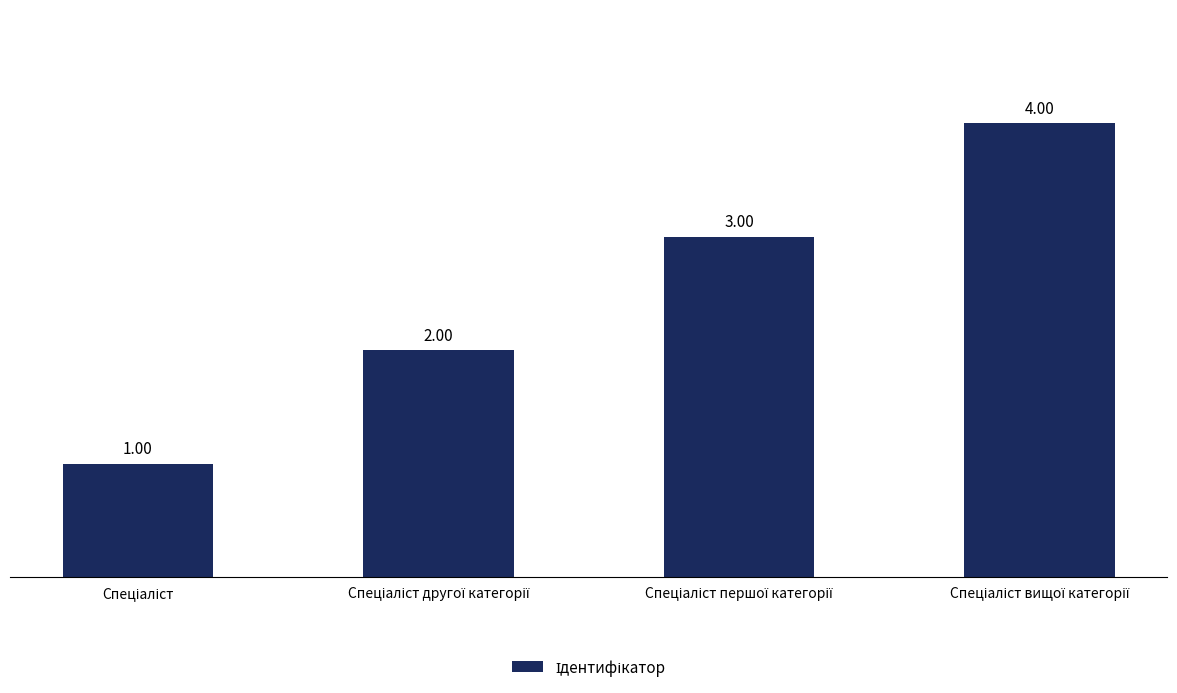

What is the difference between the maximum and second lowest values?

2